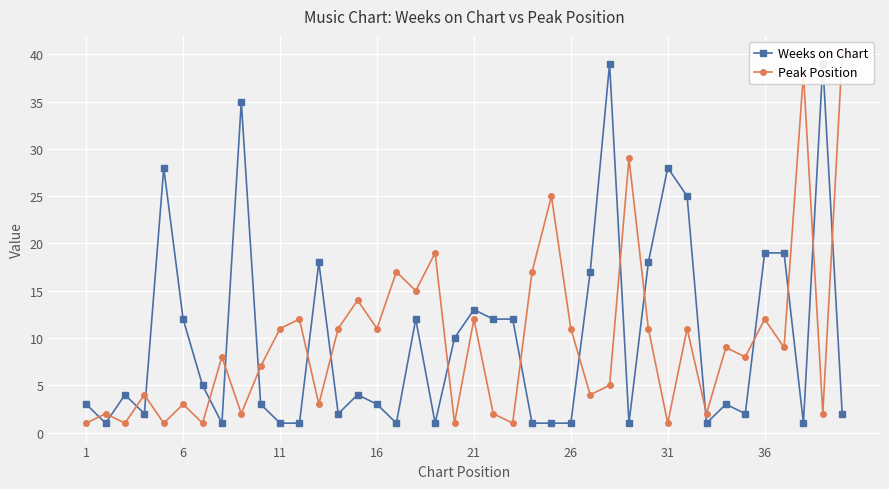

What is the minimum value for Peak Position?

1